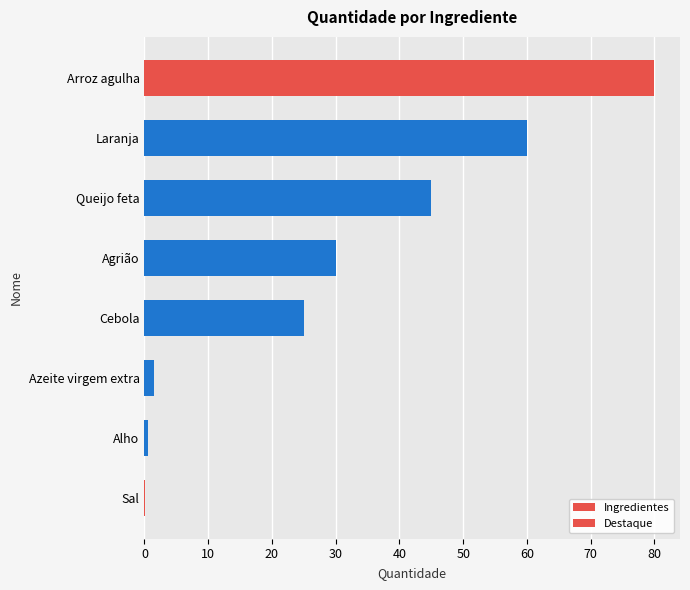

Reading left to right, what are all the values shown in this chart?

0.1	0.5	1.5	25.0	30.0	45.0	60.0	80.0